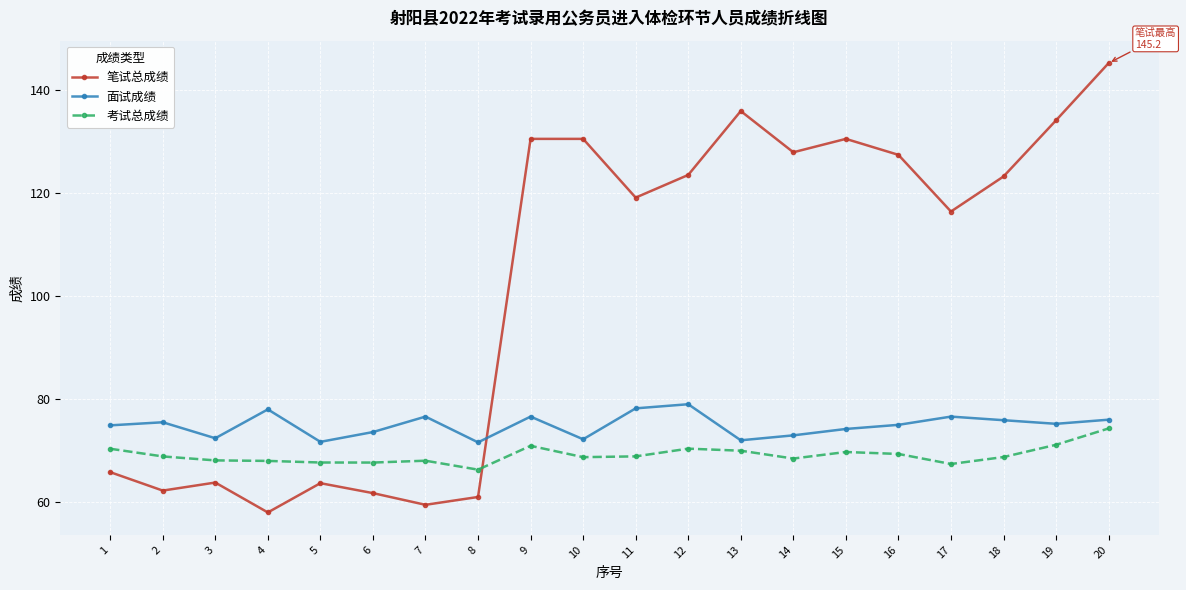

Which series has the largest total across all categories?

笔试总成绩